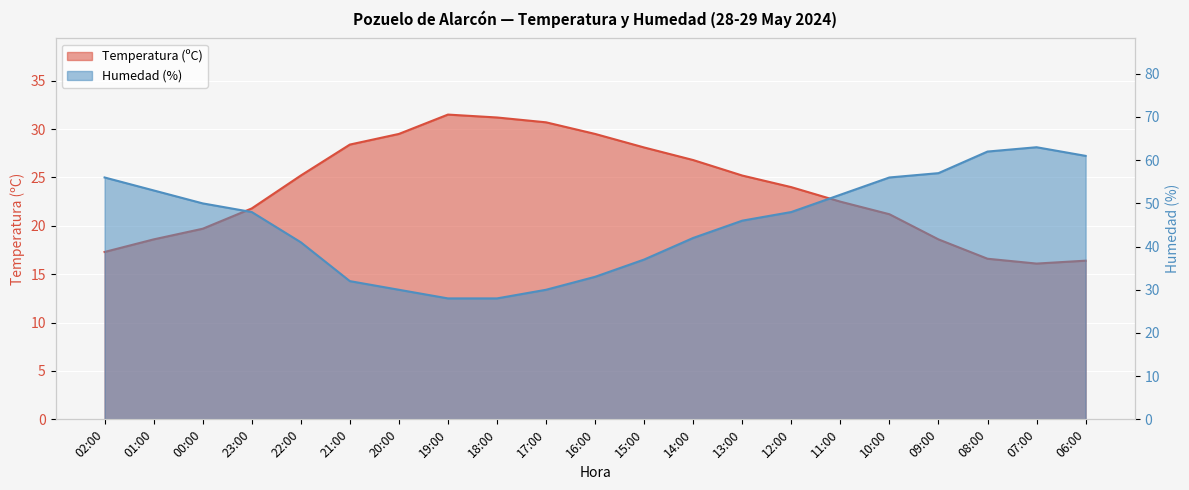

Which series has the widest spread of values?

Humedad (%)